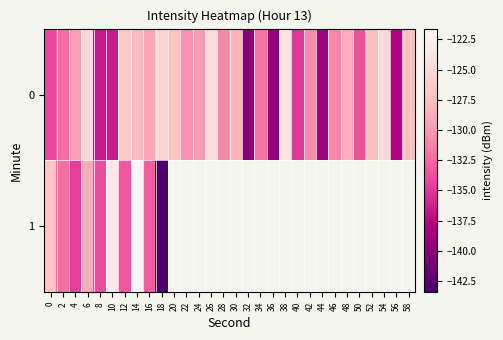

Which category has the lowest value in the 0 series?

32